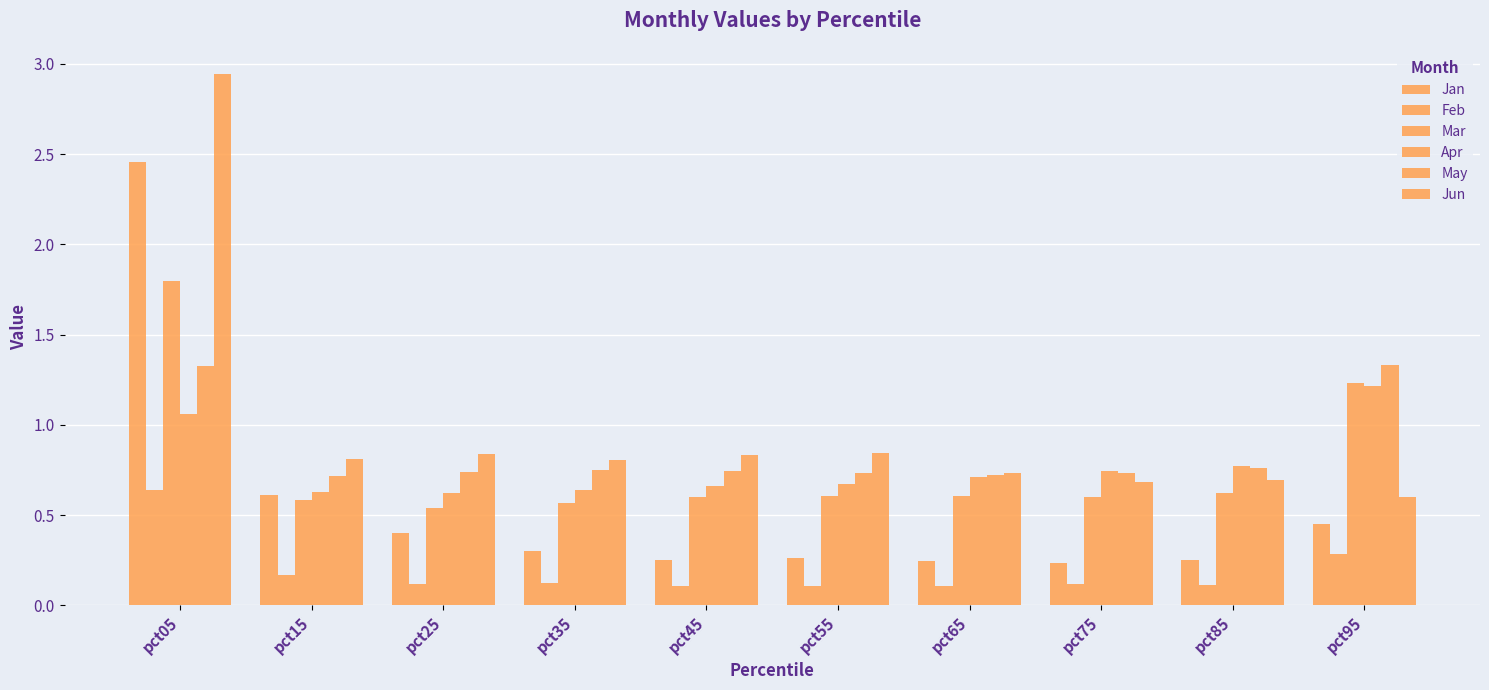

Which category has the highest value in the Jan series?

pct05